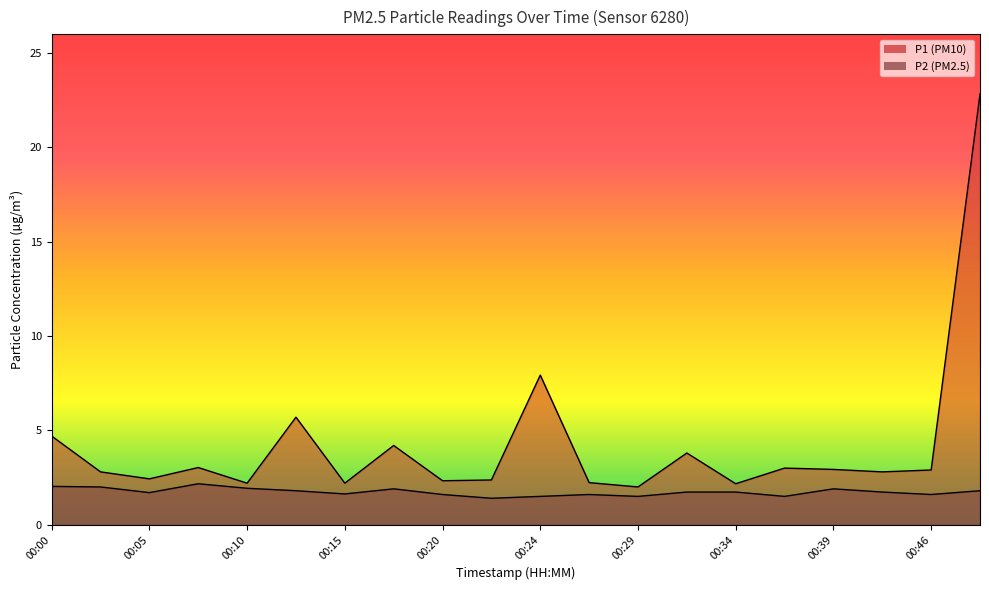

How many lines are shown in the chart?

2